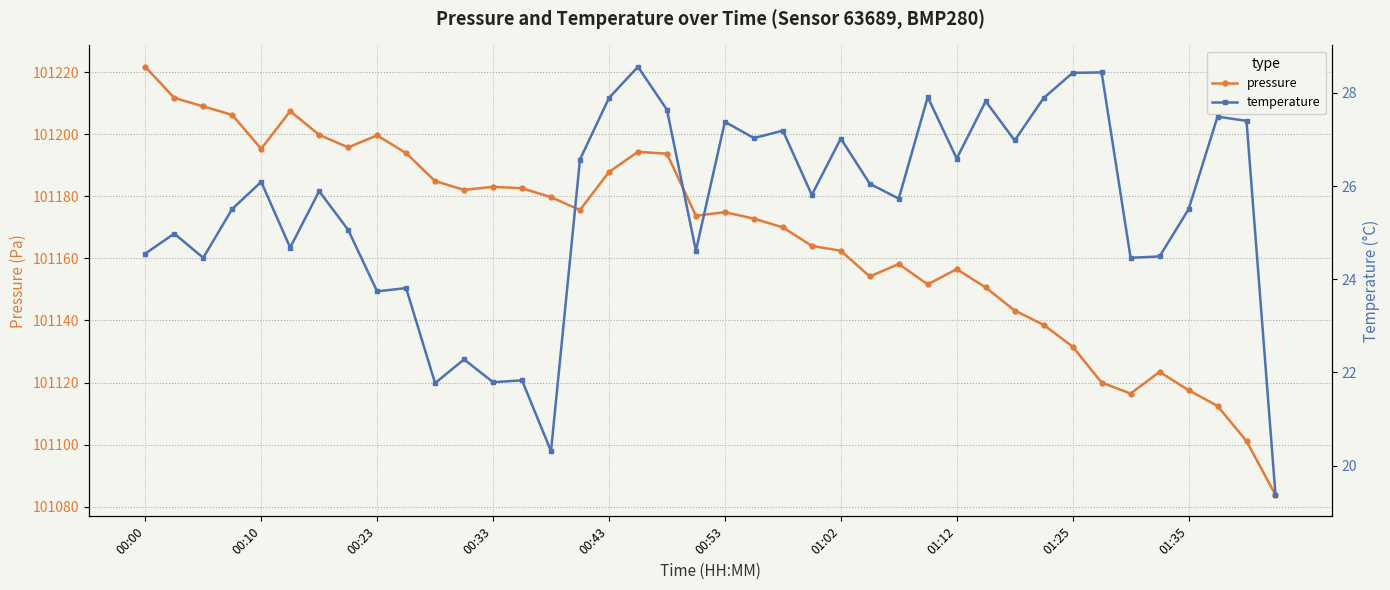

What is the difference between the maximum and second lowest values in the pressure series?

120.6